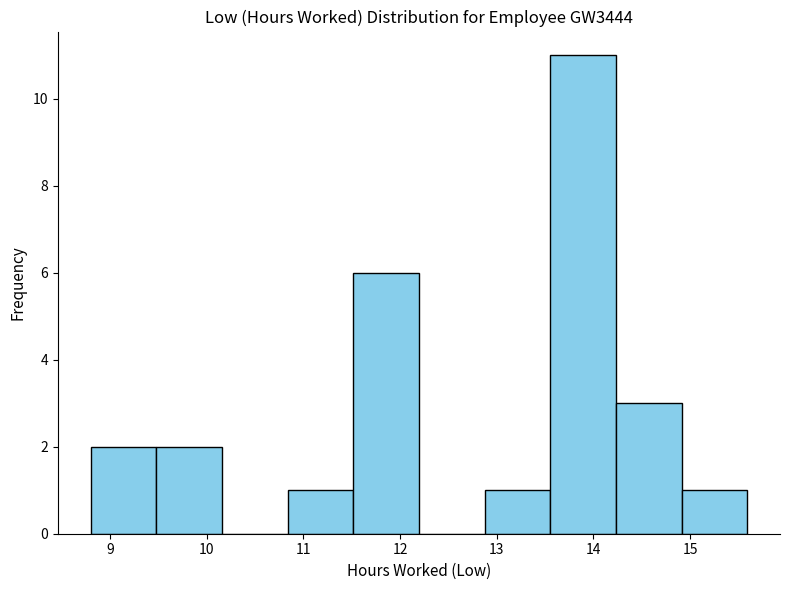

What is the height of the bar covering 8.8 to 9.5 on the x-axis? Neither the bar edges nor the heights are printed on the chart, so give them approximately, as read against the axes.

2